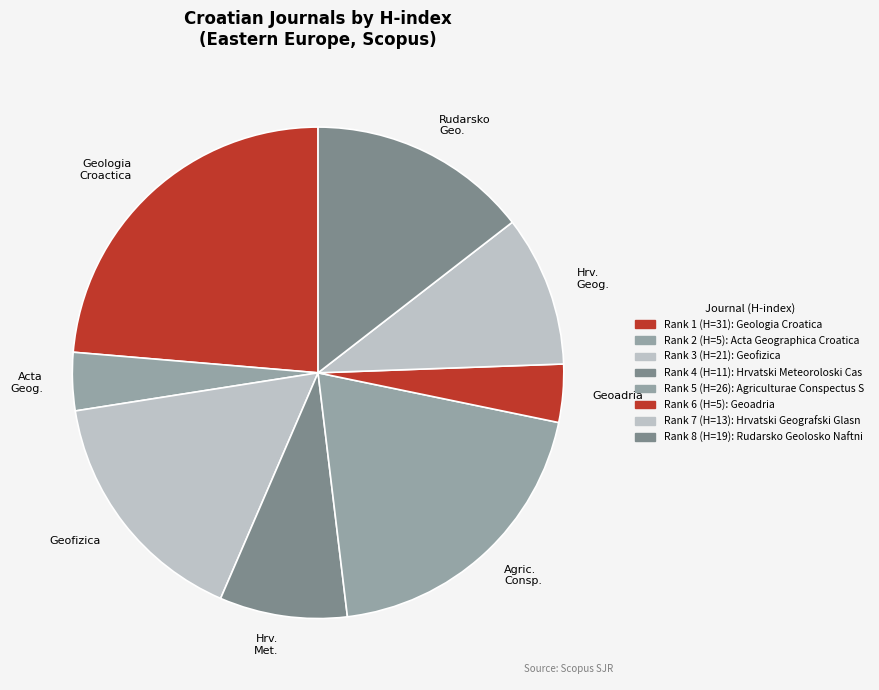

How many segments does this pie chart have?

8